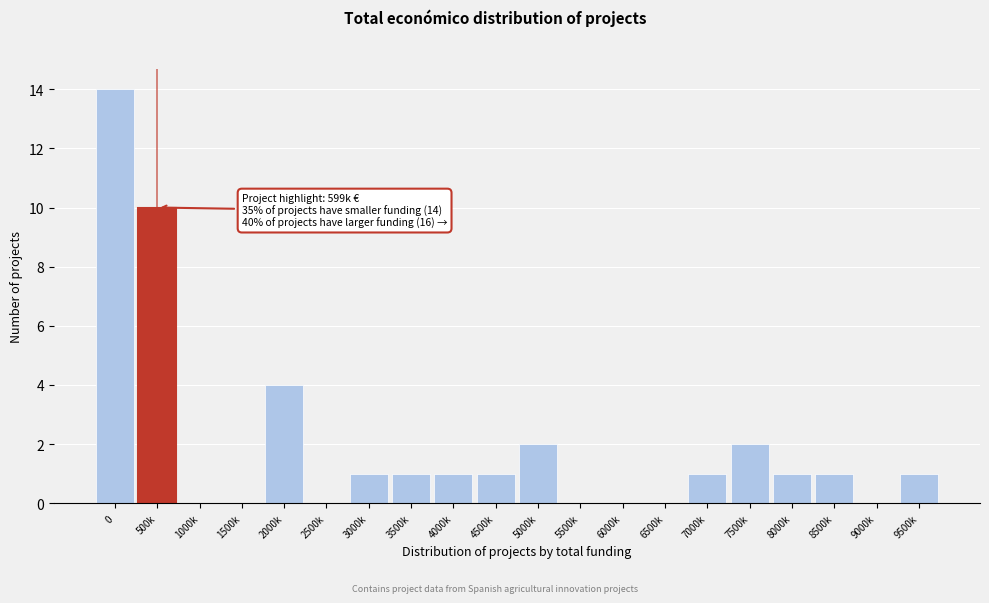

Reading left to right, transcribe all the data shown in this chart.

0=14	500k=10	1000k=0	1500k=0	2000k=4	2500k=0	3000k=1	3500k=1	4000k=1	4500k=1	5000k=2	5500k=0	6000k=0	6500k=0	7000k=1	7500k=2	8000k=1	8500k=1	9000k=0	9500k=1